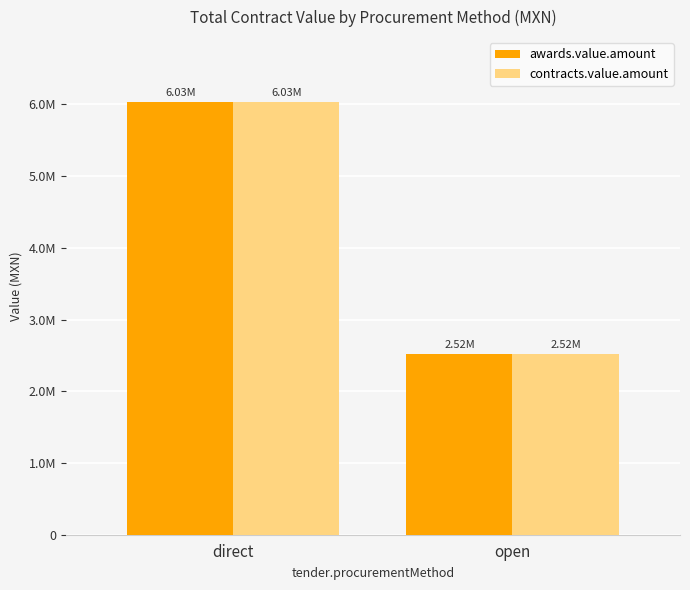

List the series in order of their peak value, lowest first.

awards.value.amount, contracts.value.amount